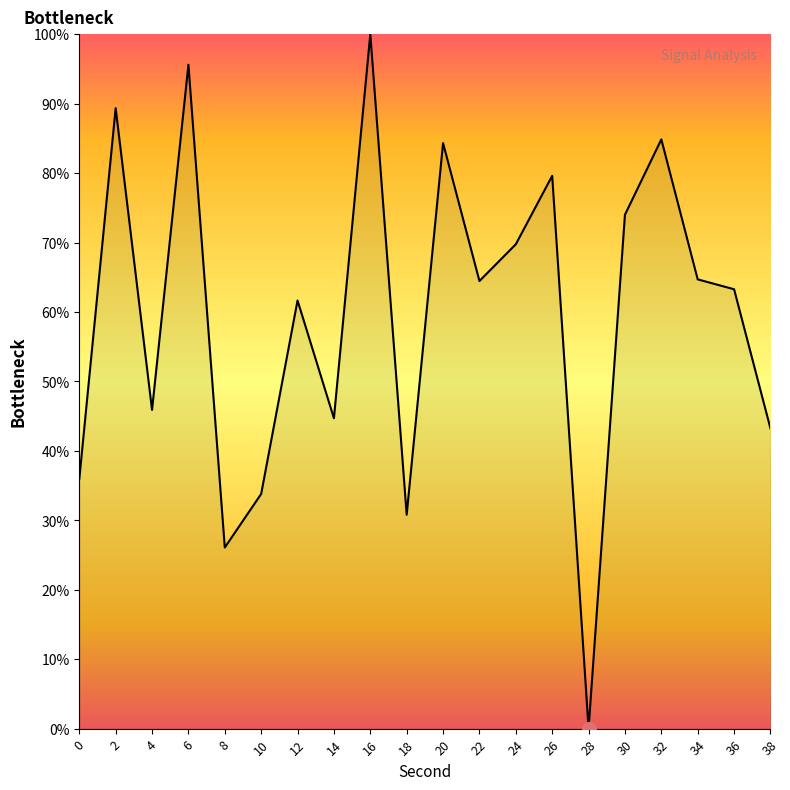

What value does the data have at 20?

84.3